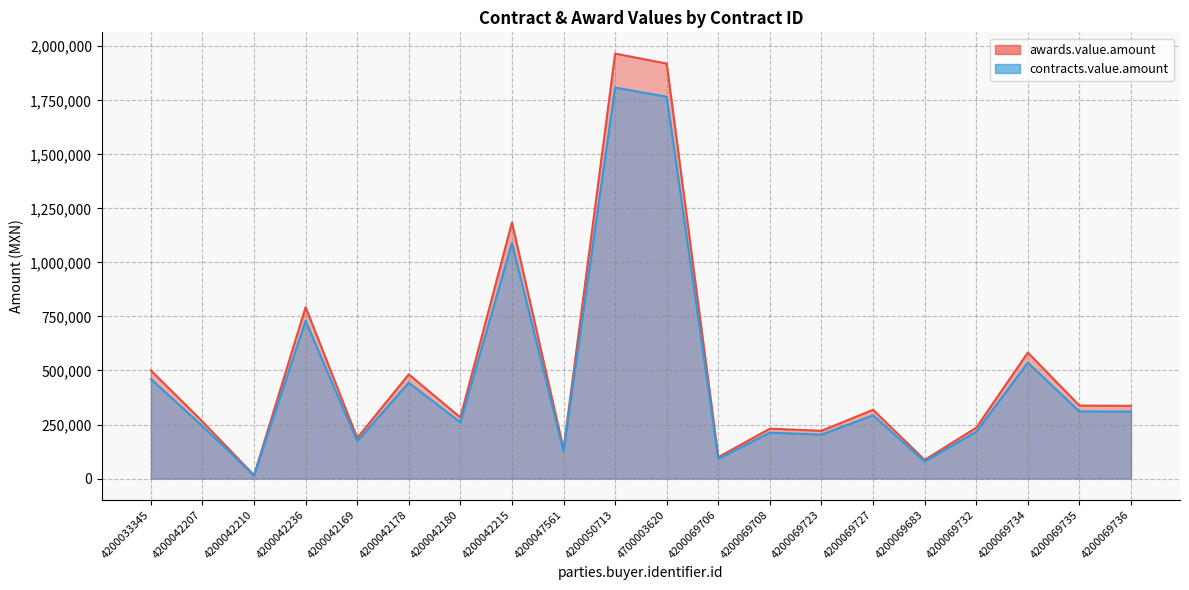

Between 4200050713 and 4200033345, which is larger?

4200050713